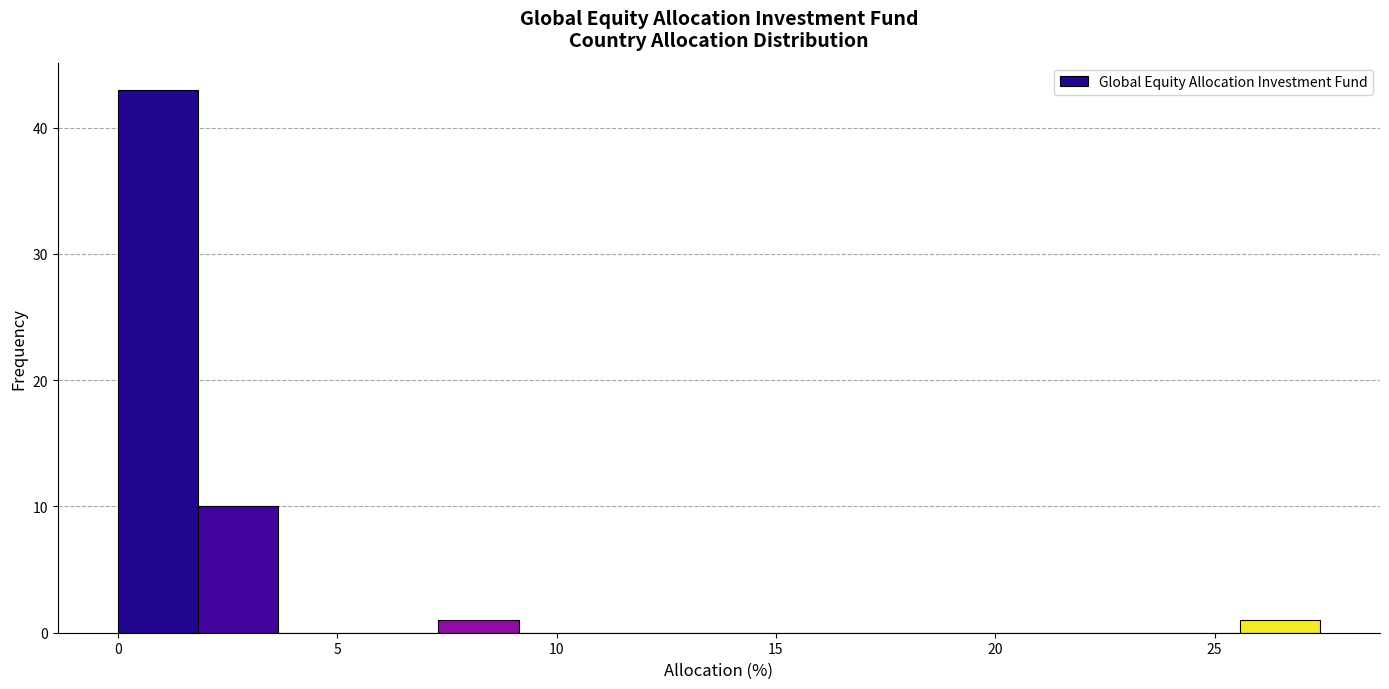

Read against the x-axis, roughly where is the centre of the tallest bar?

1.0